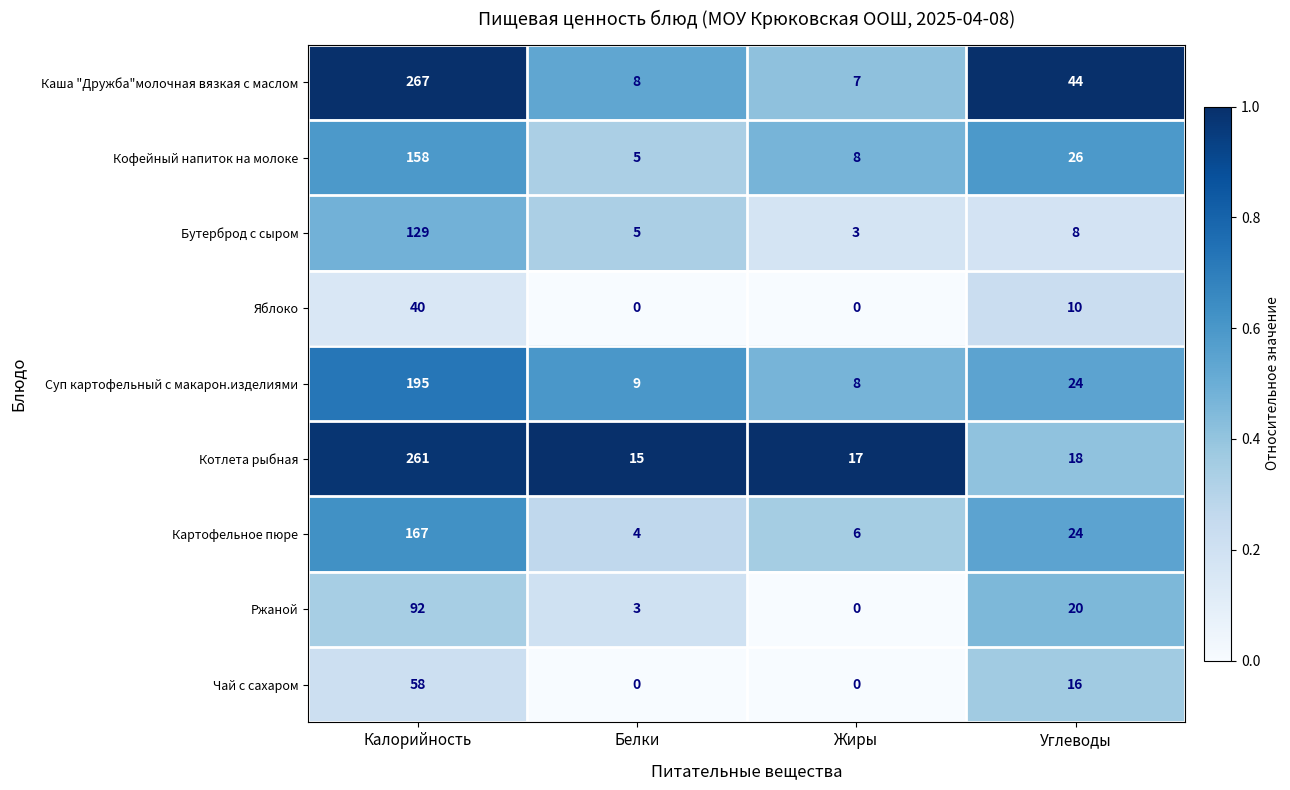

What is the approximate value of Суп картофельный с макарон.изделиями at Углеводы?

24